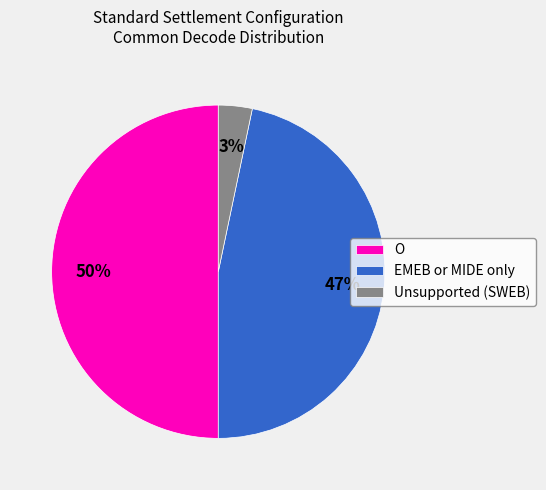

Is the sum of Unsupported (SWEB) and O greater than half?

Yes